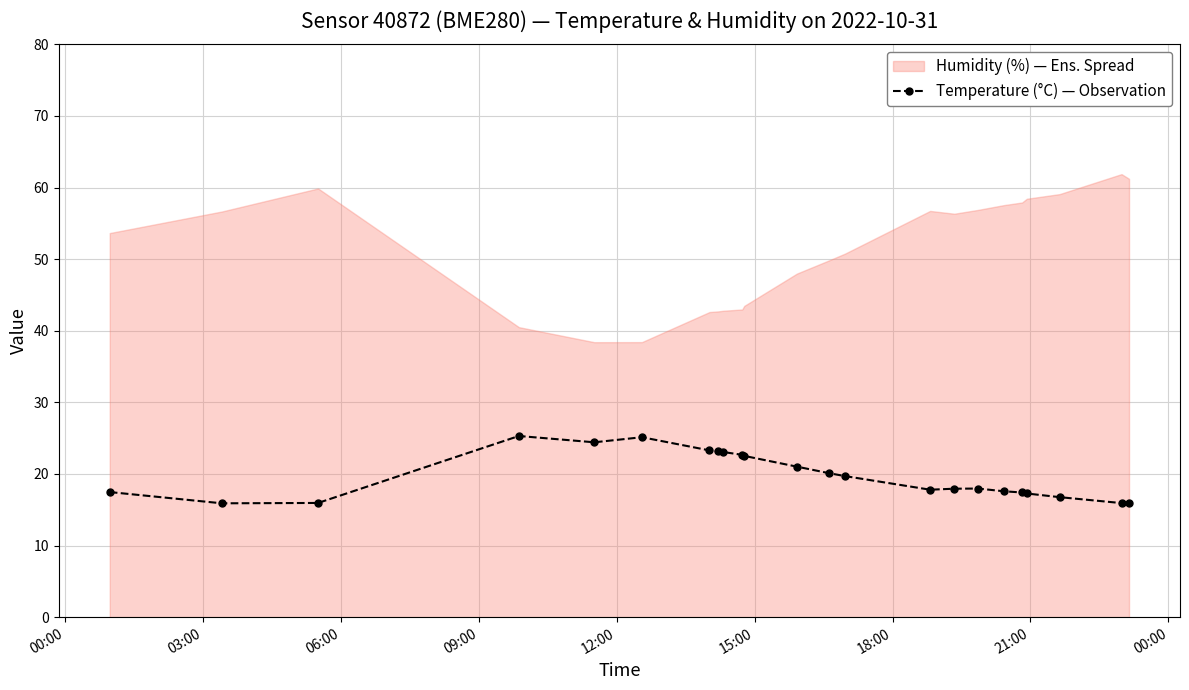

True or false: Temperature (°C) — Observation has more than 1 points higher than both neighbors.

True